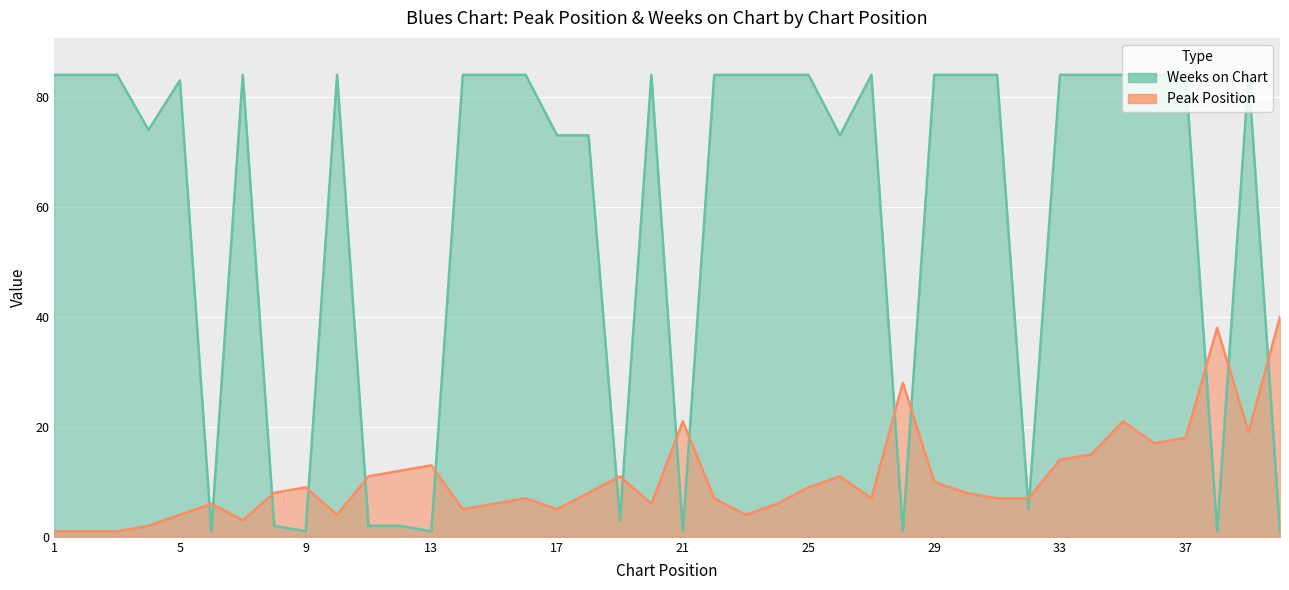

What is the sum of the Weeks on Chart values at 38 and 10?

85